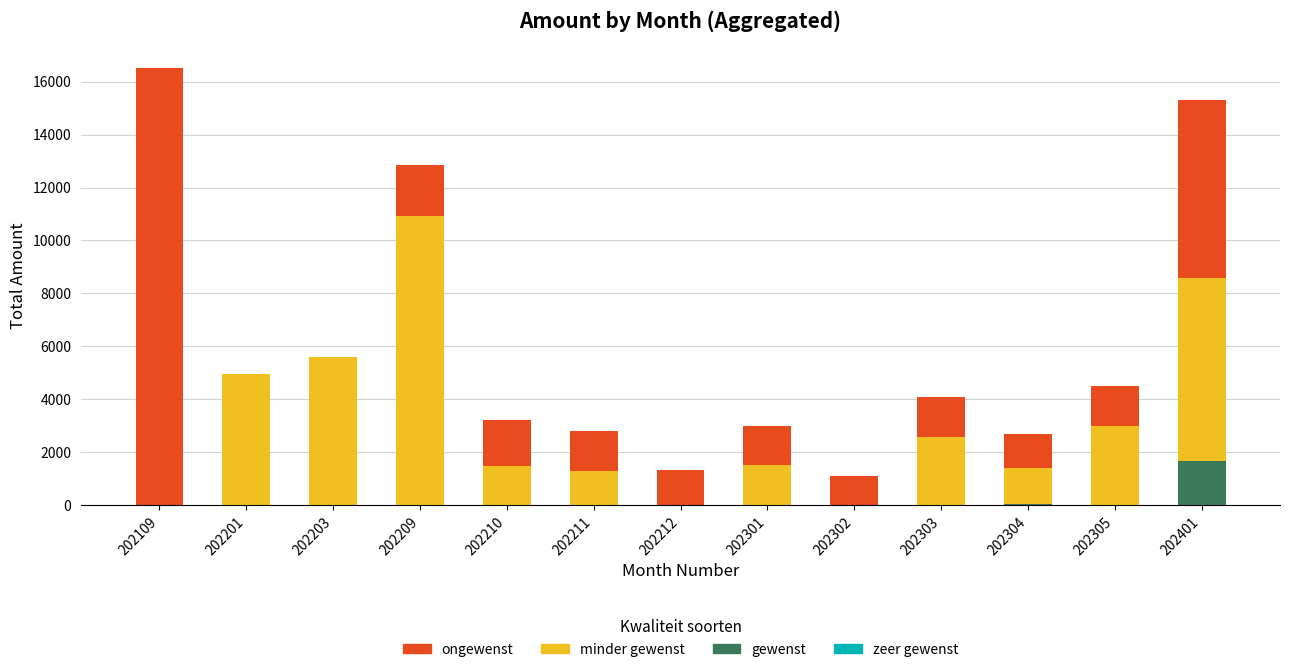

What is the highest value of the gewenst series?

1662.5